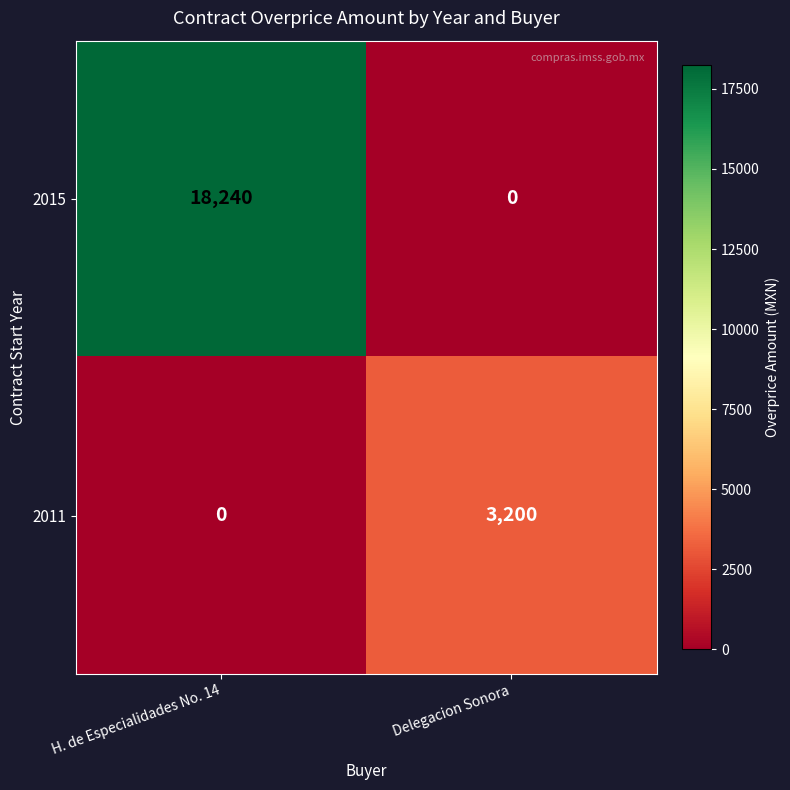

True or false: 2011 has a value of 3200 at Delegacion Sonora.

True